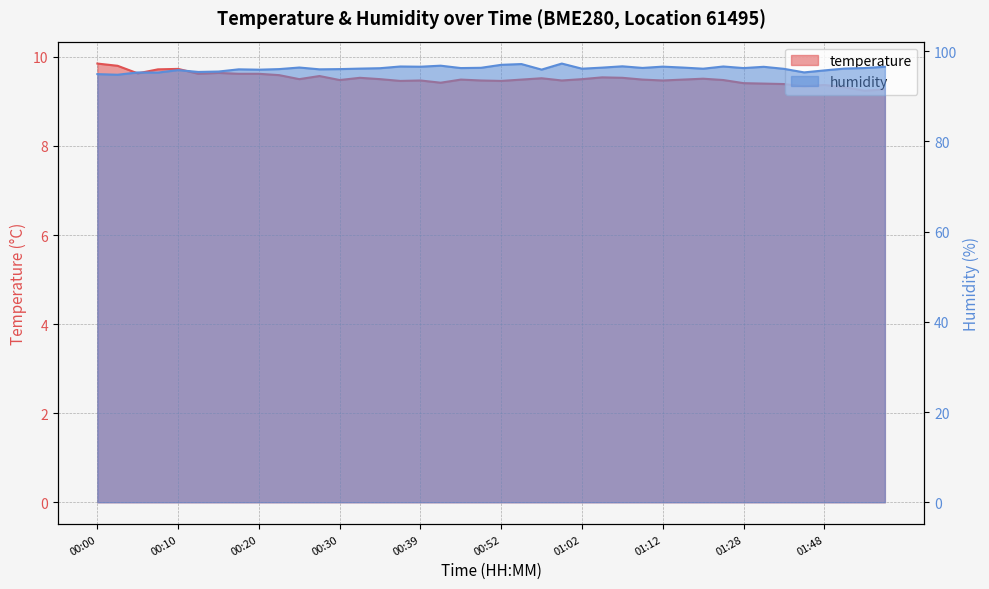

What is the label of the 12th point from the left?

00:27